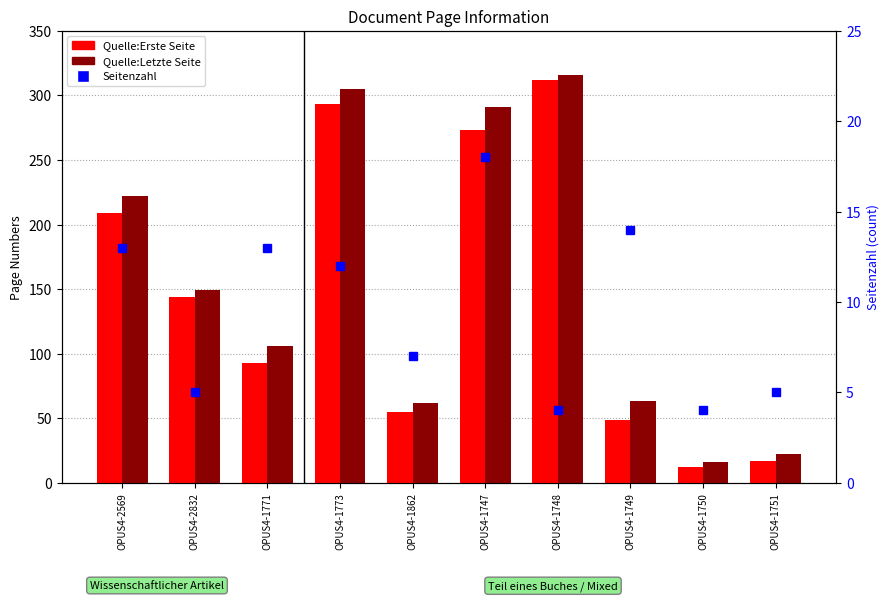

Reading left to right, list all the values displayed in this chart.

Quelle:Erste Seite: 209	144	93	293	55	273	312	49	12	17
Quelle:Letzte Seite: 222	149	106	305	62	291	316	63	16	22
Seitenzahl: 13	5	13	12	7	18	4	14	4	5